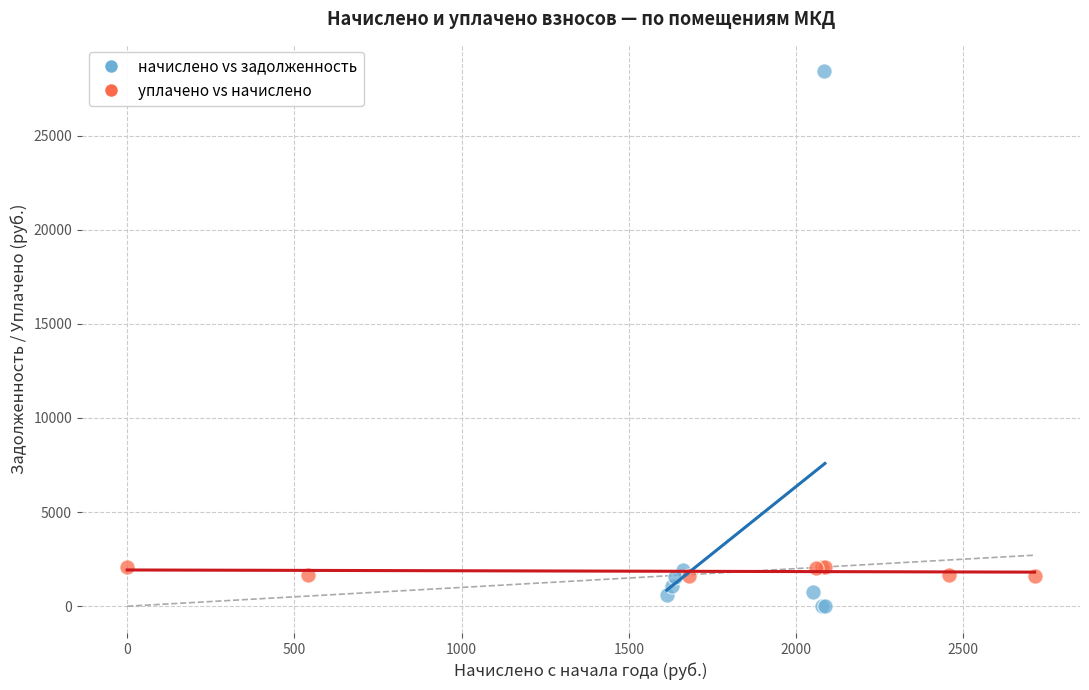

What are all the series names shown in the legend?

начислено vs задолженность, уплачено vs начислено